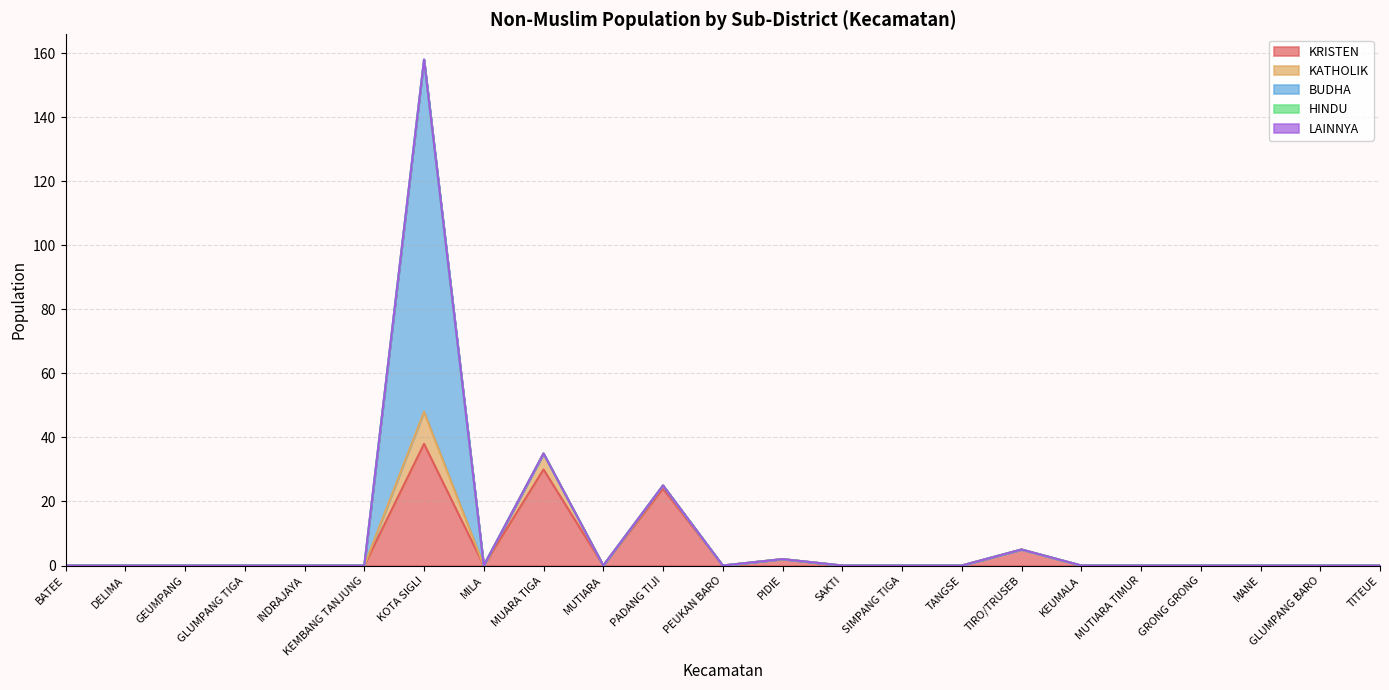

What is the label of the 17th point from the right?

KOTA SIGLI